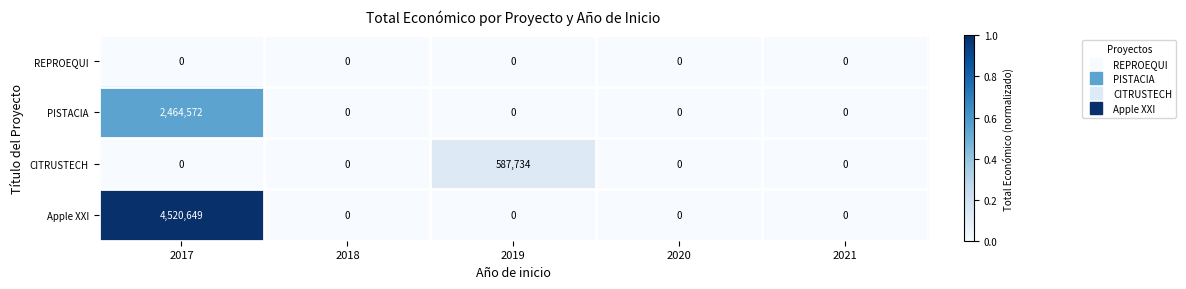

Which series has the largest total across all categories?

Apple XXI